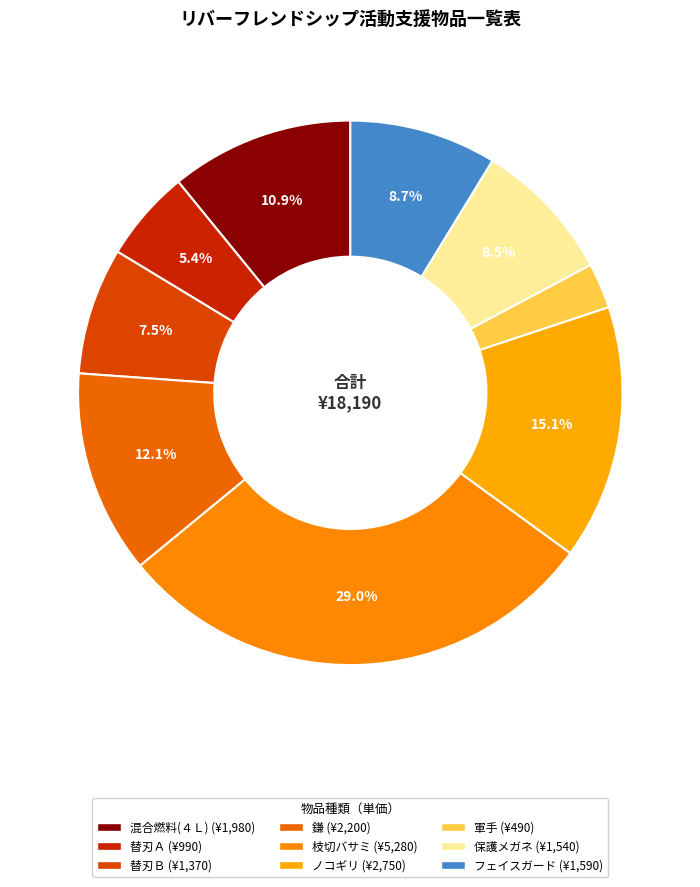

What percentage do 枝切バサミ and 軍手 together represent?

31.7%